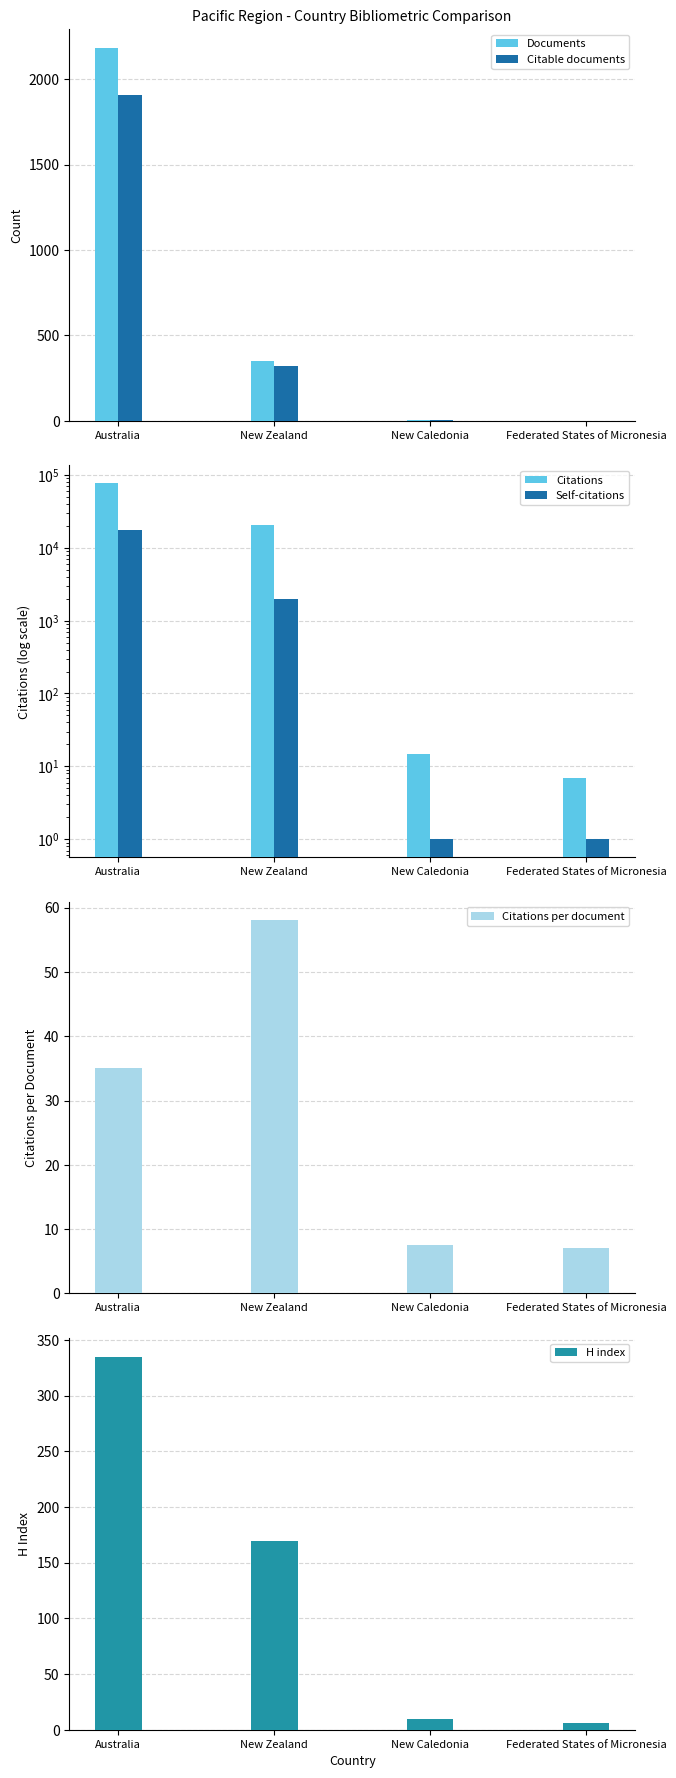

How many distinct data groups are displayed?

6